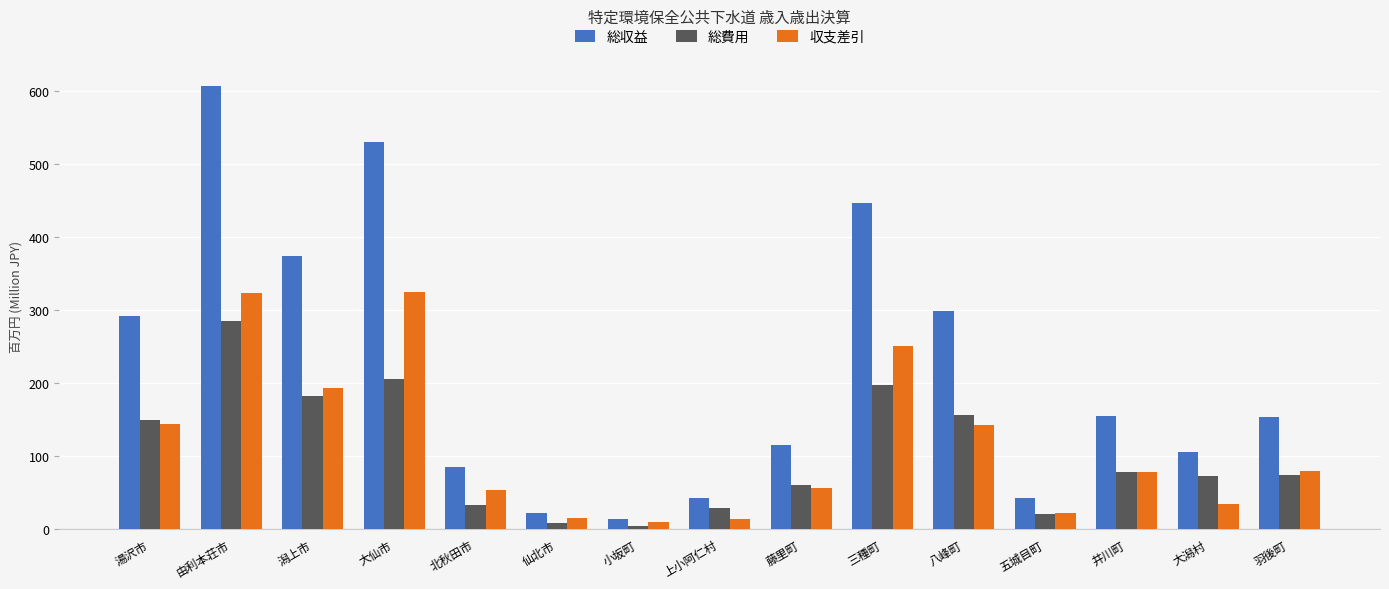

List the series in order of their peak value, lowest first.

総費用, 収支差引, 総収益